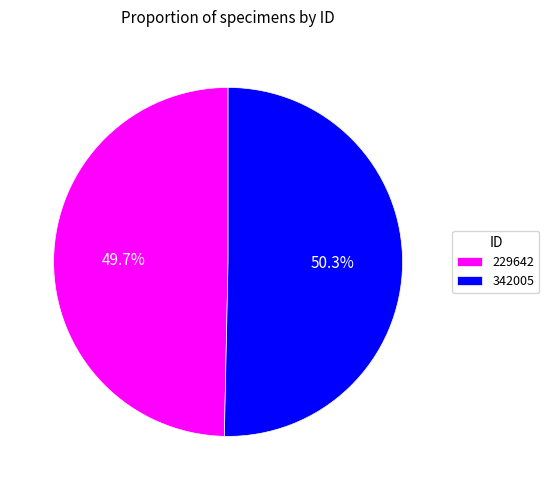

How many segments does this pie chart have?

2